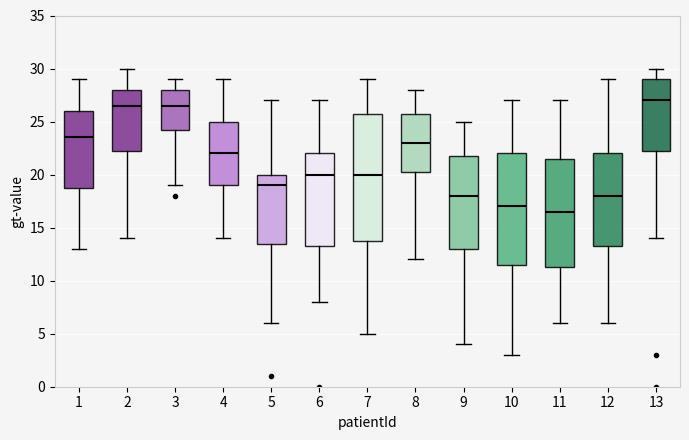

Reading left to right, read every box against the y-axis: the position of its median line, the range the box covers, and the ends of its whiskers. The values are not printed on the chart, so give them approximately, as read against the axis.

1: median 23.5, box 19.0 to 26.0, whiskers 13.0 to 29.0
2: median 26.5, box 22.5 to 28.0, whiskers 14.0 to 30.0
3: median 26.5, box 24.5 to 28.0, whiskers 19.0 to 29.0
4: median 22.0, box 19.0 to 25.0, whiskers 14.0 to 29.0
5: median 19.0, box 13.5 to 20.0, whiskers 6.0 to 27.0
6: median 20.0, box 13.5 to 22.0, whiskers 8.0 to 27.0
7: median 20.0, box 14.0 to 26.0, whiskers 5.0 to 29.0
8: median 23.0, box 20.5 to 26.0, whiskers 12.0 to 28.0
9: median 18.0, box 13.0 to 22.0, whiskers 4.0 to 25.0
10: median 17.0, box 11.5 to 22.0, whiskers 3.0 to 27.0
11: median 16.5, box 11.5 to 21.5, whiskers 6.0 to 27.0
12: median 18.0, box 13.5 to 22.0, whiskers 6.0 to 29.0
13: median 27.0, box 22.5 to 29.0, whiskers 14.0 to 30.0